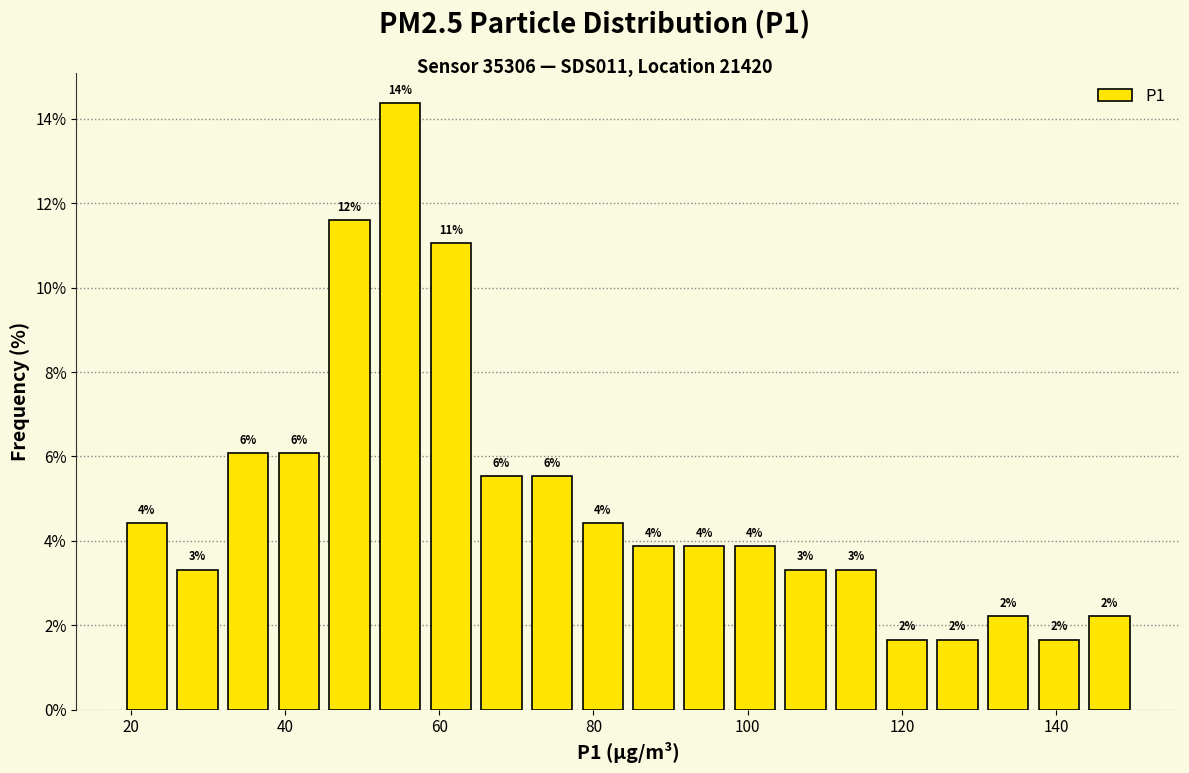

Read against the x-axis, roughly where is the centre of the tallest bar?

54